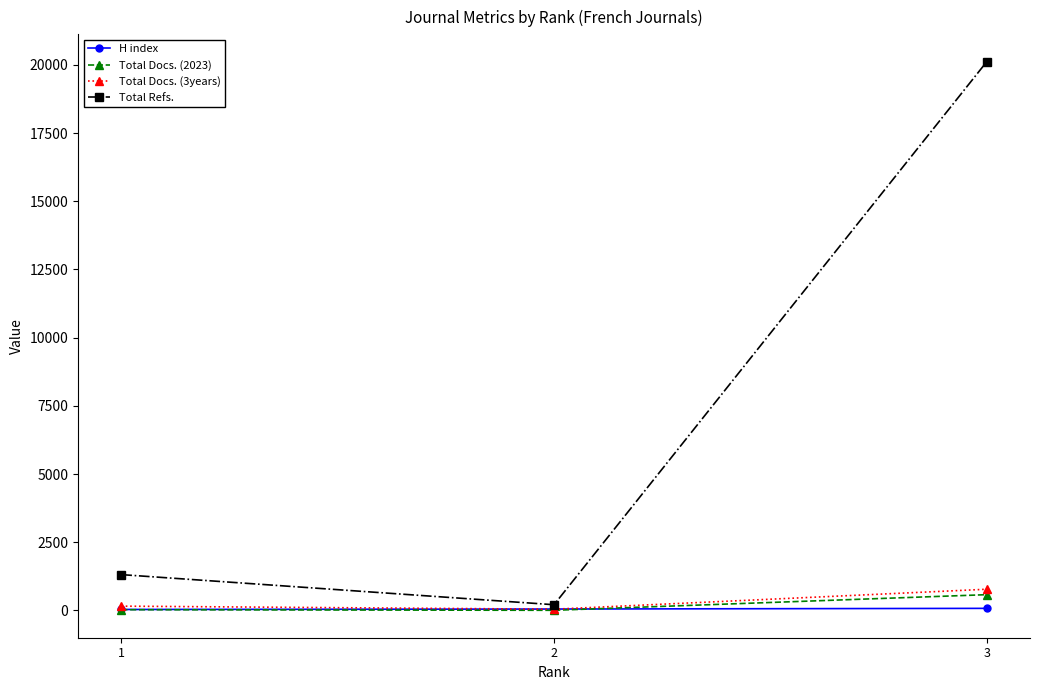

What is the sum of all Total Docs. (2023) values?

616